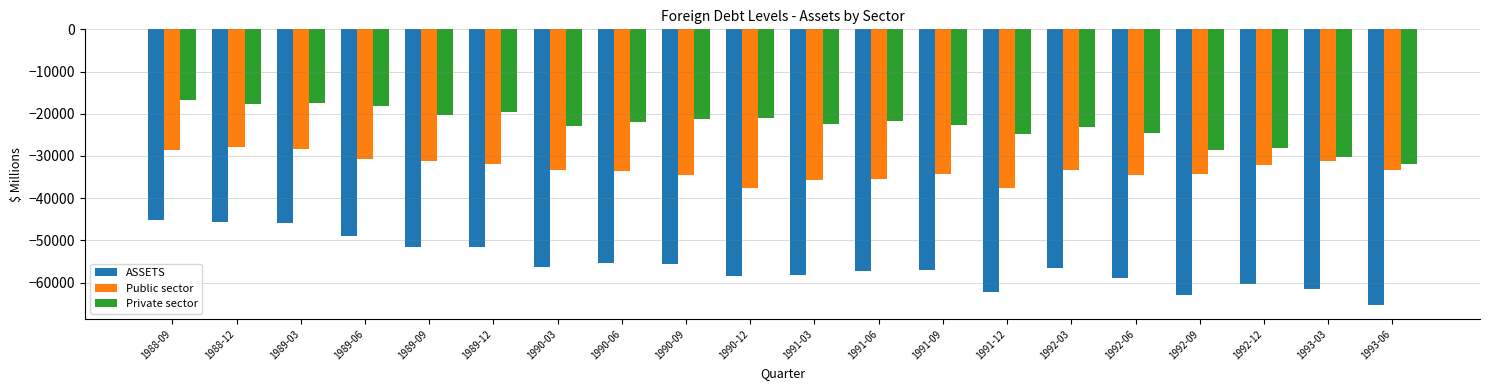

What is the total value across all series at 1989-09?

-103110